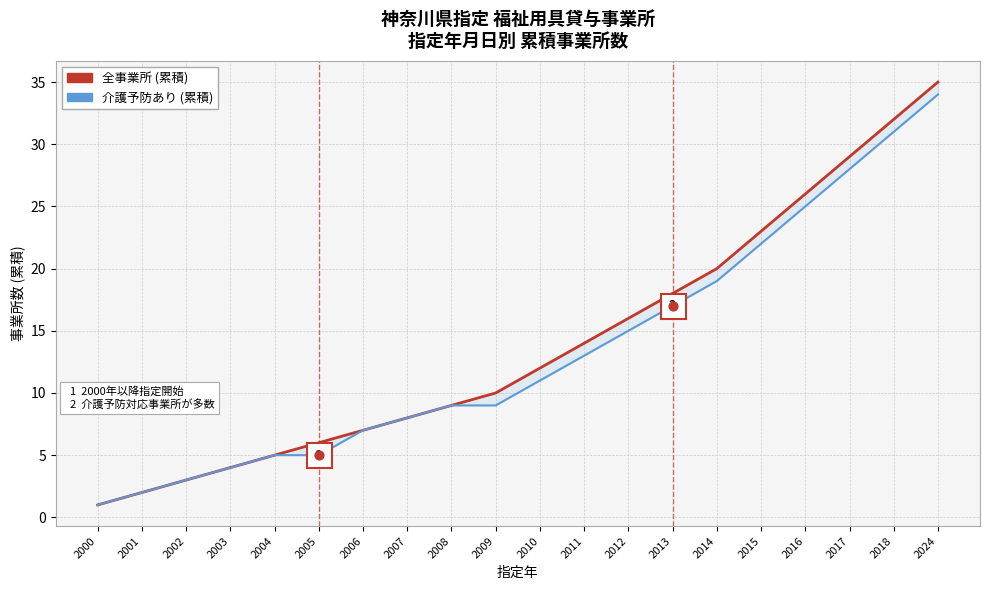

At how many categories does at least one series exceed 30?

2